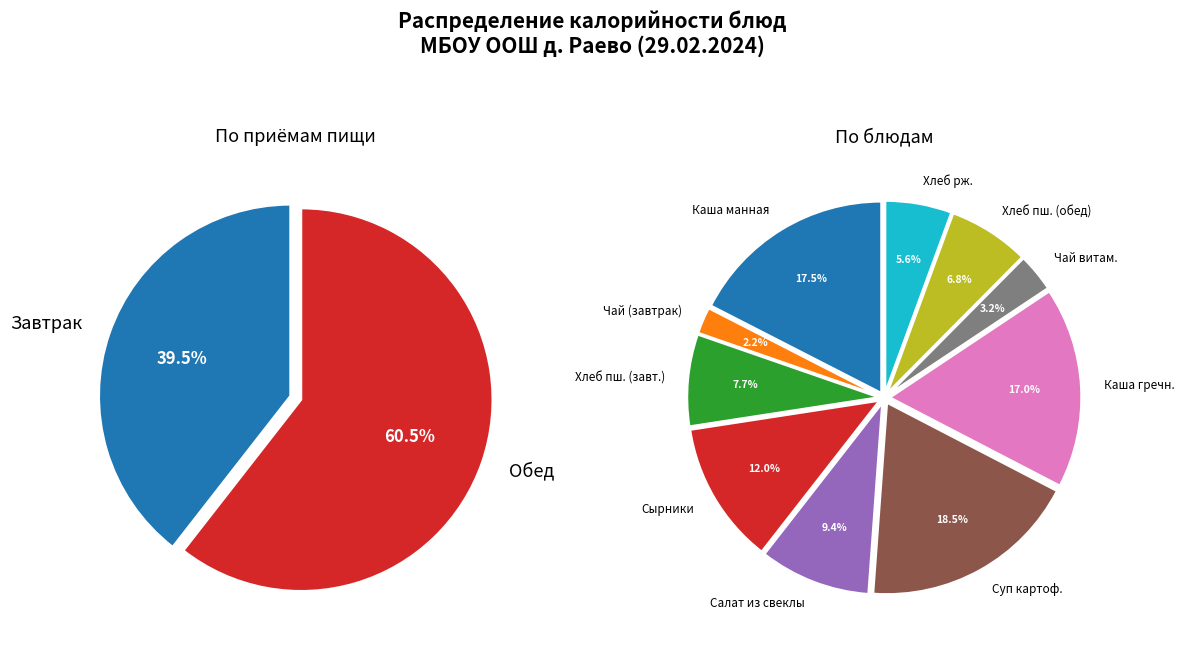

Do Каша манная молочная and Салат из свеклы together represent more than half of the pie?

No